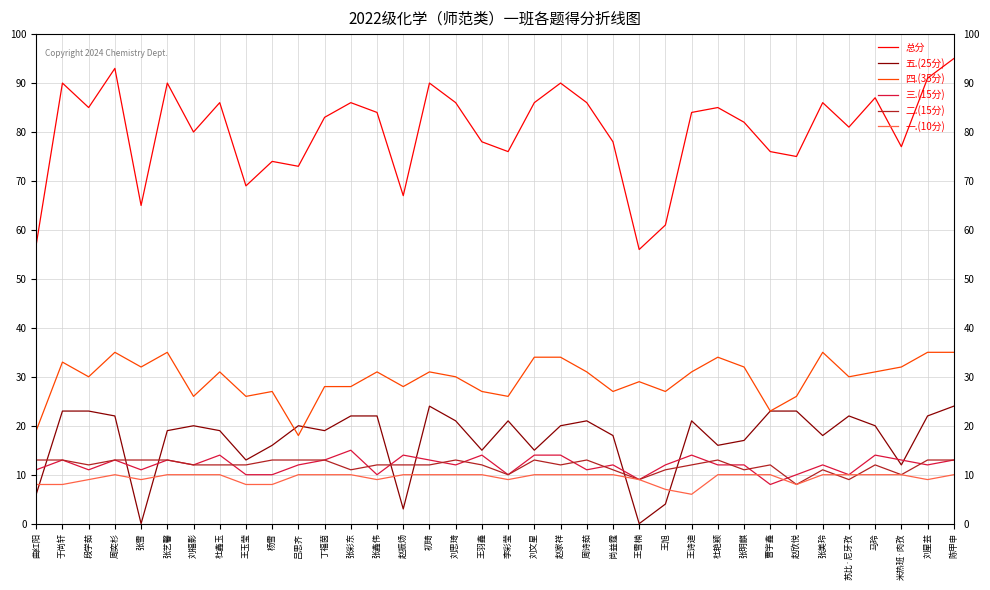

Which series has the largest range (max minus min)?

总分